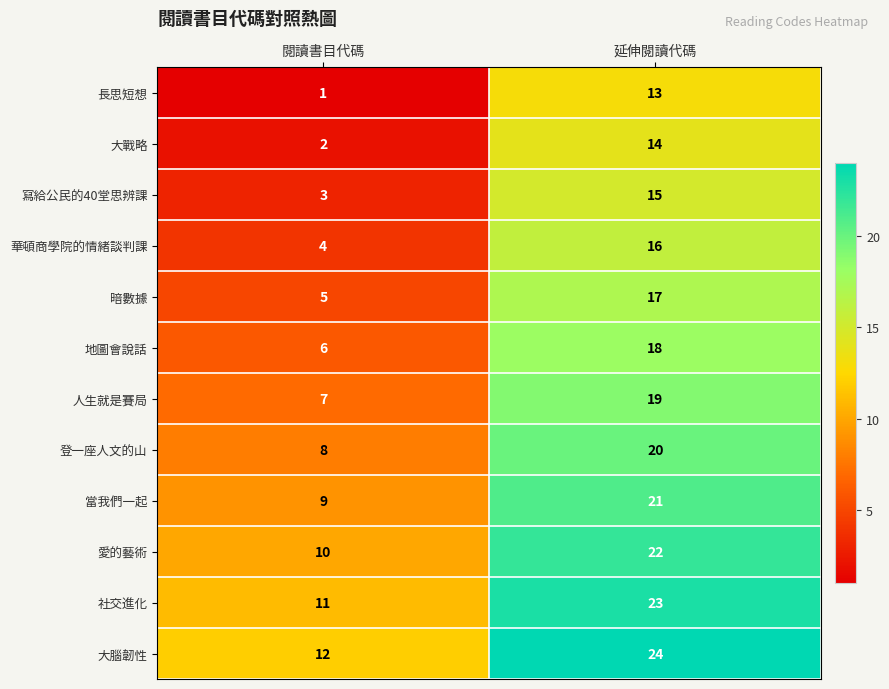

Is it true that 地圖會說話 equals 18 at 延伸閱讀代碼?

True